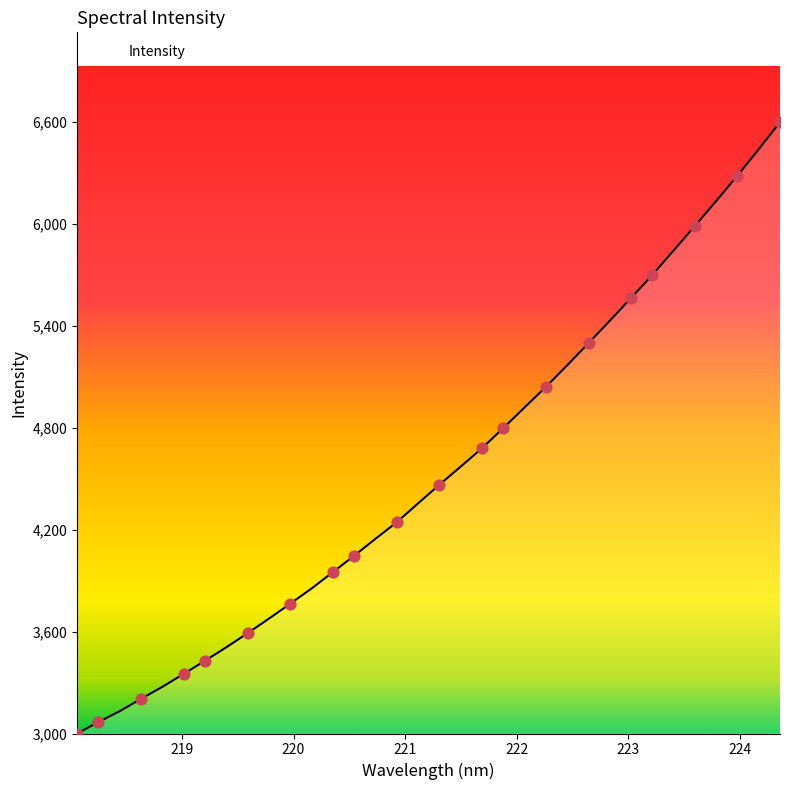

Does the chart have visible grid lines?

No